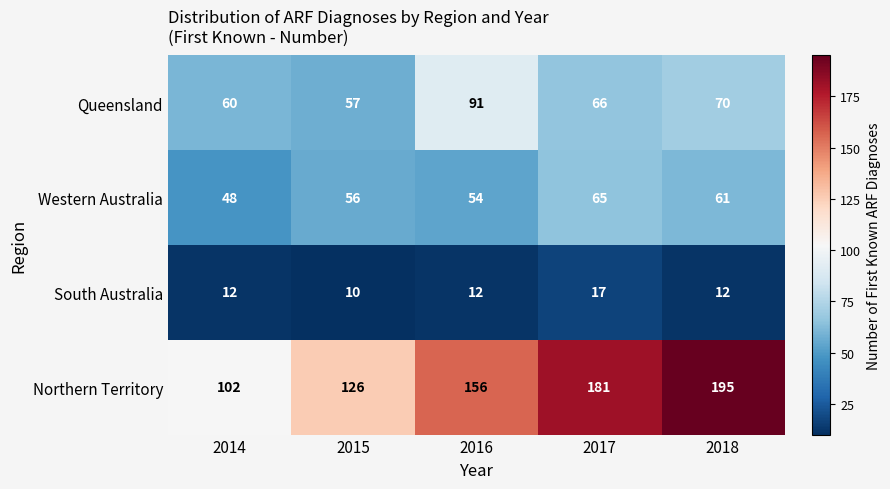

What is the difference between the Queensland values at 2014 and 2015?

3